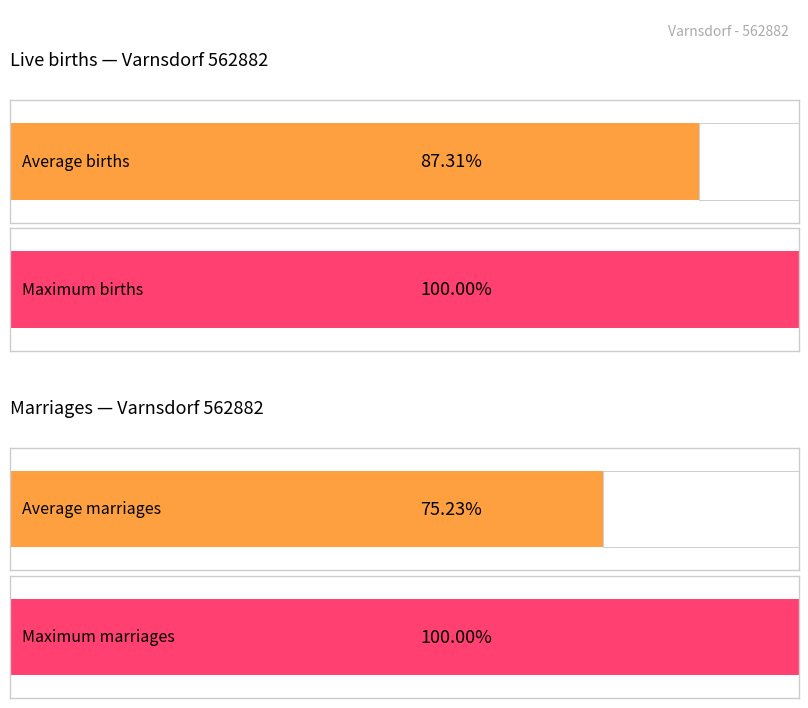

Is it true that Marriages, total equals 12 at 2013?

False